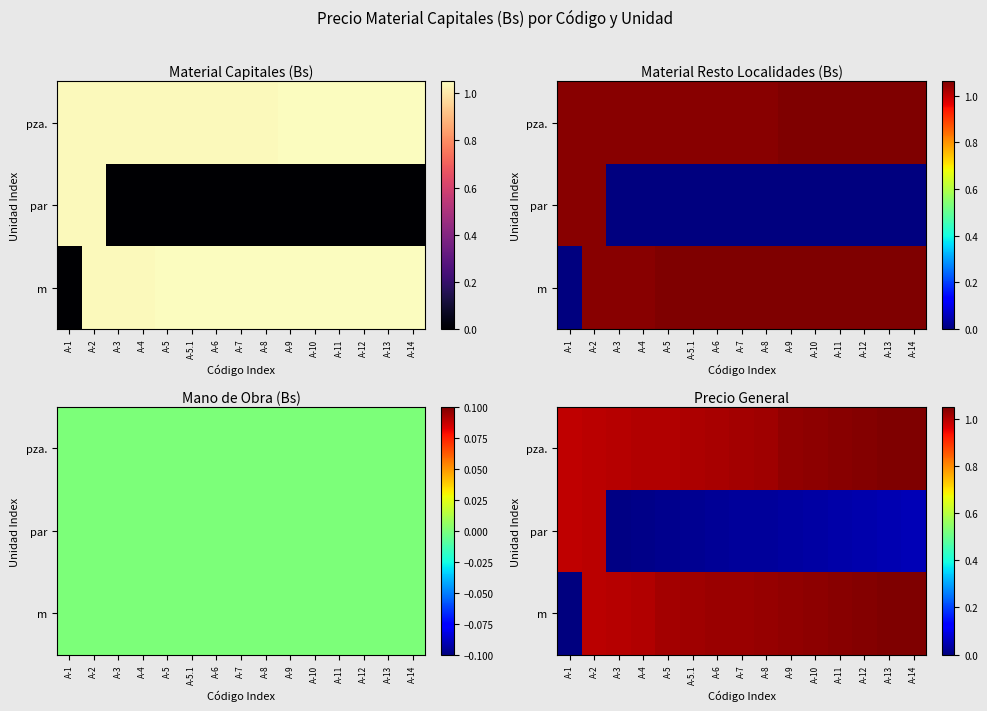

What is the highest value of the m series?

1.0